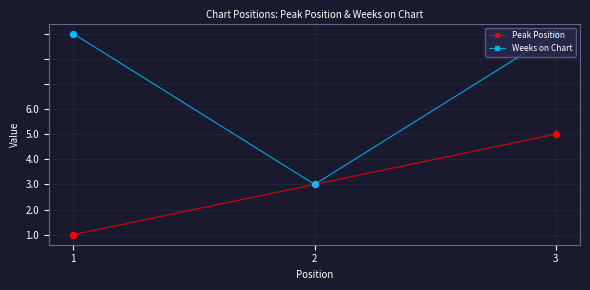

What is the total value across all series at 3?

8